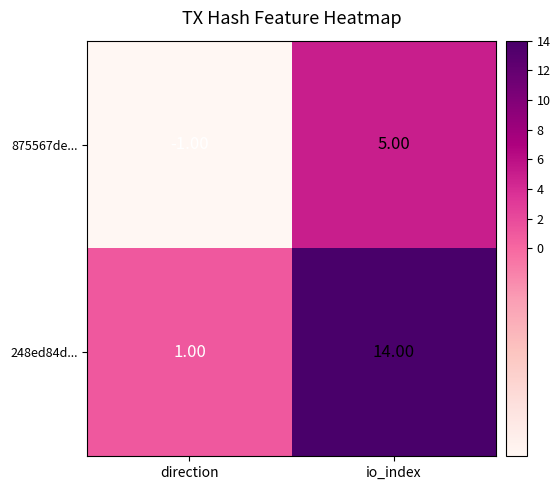

What is the minimum value shown in the chart?

-1